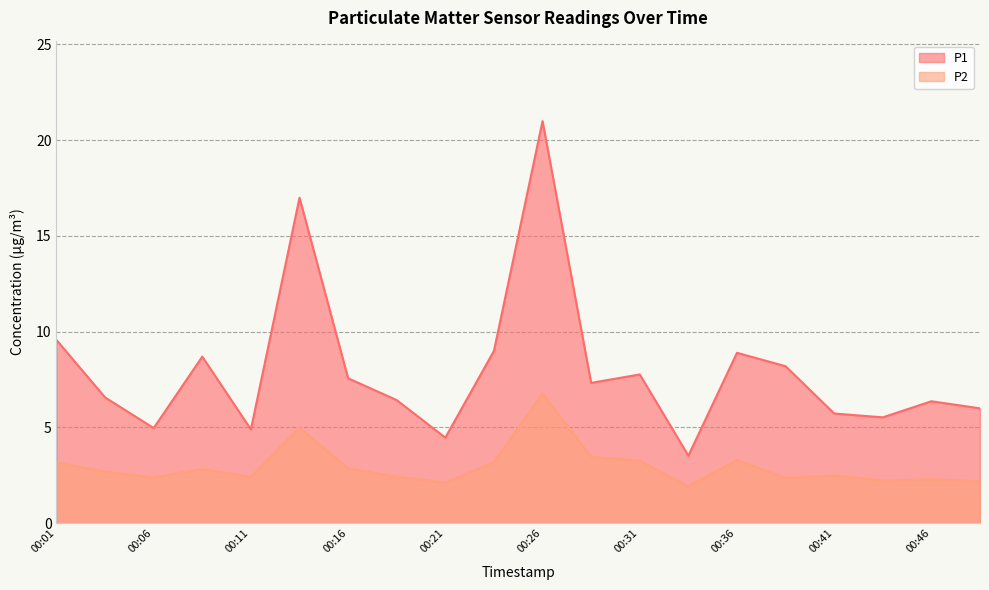

List the series in order of their peak value, highest first.

P1, P2